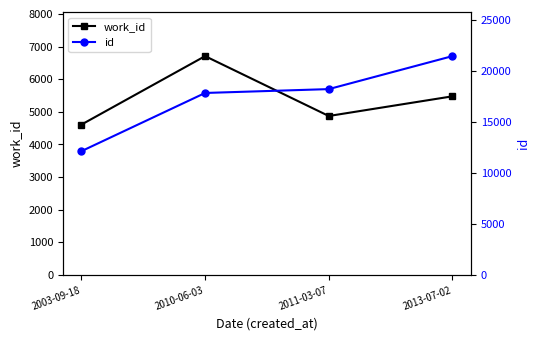

At which label does work_id first exceed 5476?

2010-06-03